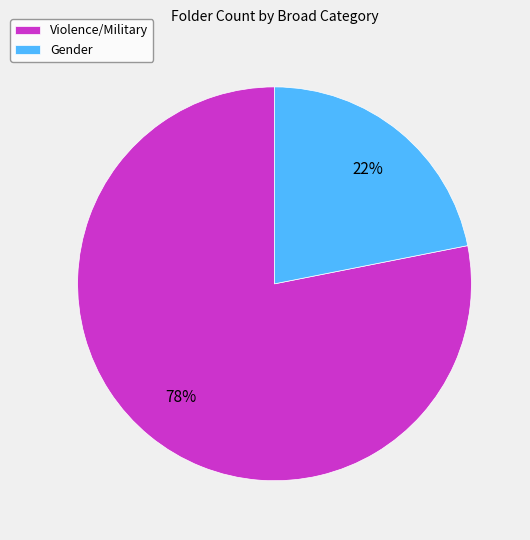

How many segments does this pie chart have?

2